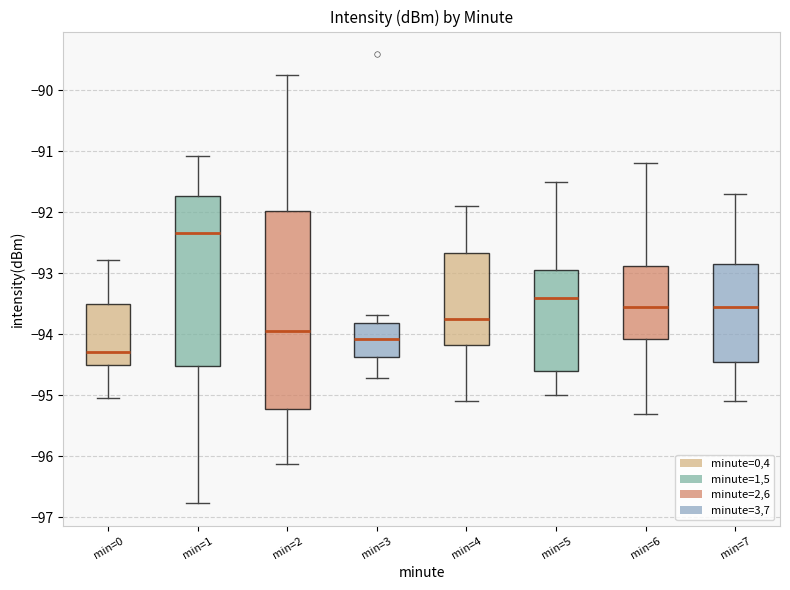

Reading left to right, transcribe this box plot: for each box, give where its median line is, the range the box spans, and where its two whiskers end, as read against the y-axis. The values are not printed on the chart, so give them approximately, as read against the axis.

min=0: median -94.3, box -94.5 to -93.5, whiskers -95.0 to -92.8
min=1: median -92.3, box -94.5 to -91.7, whiskers -96.8 to -91.1
min=2: median -93.9, box -95.2 to -92.0, whiskers -96.1 to -89.7
min=3: median -94.1, box -94.4 to -93.8, whiskers -94.7 to -93.7
min=4: median -93.7, box -94.2 to -92.7, whiskers -95.1 to -91.9
min=5: median -93.4, box -94.6 to -92.9, whiskers -95.0 to -91.5
min=6: median -93.5, box -94.1 to -92.9, whiskers -95.3 to -91.2
min=7: median -93.5, box -94.4 to -92.8, whiskers -95.1 to -91.7